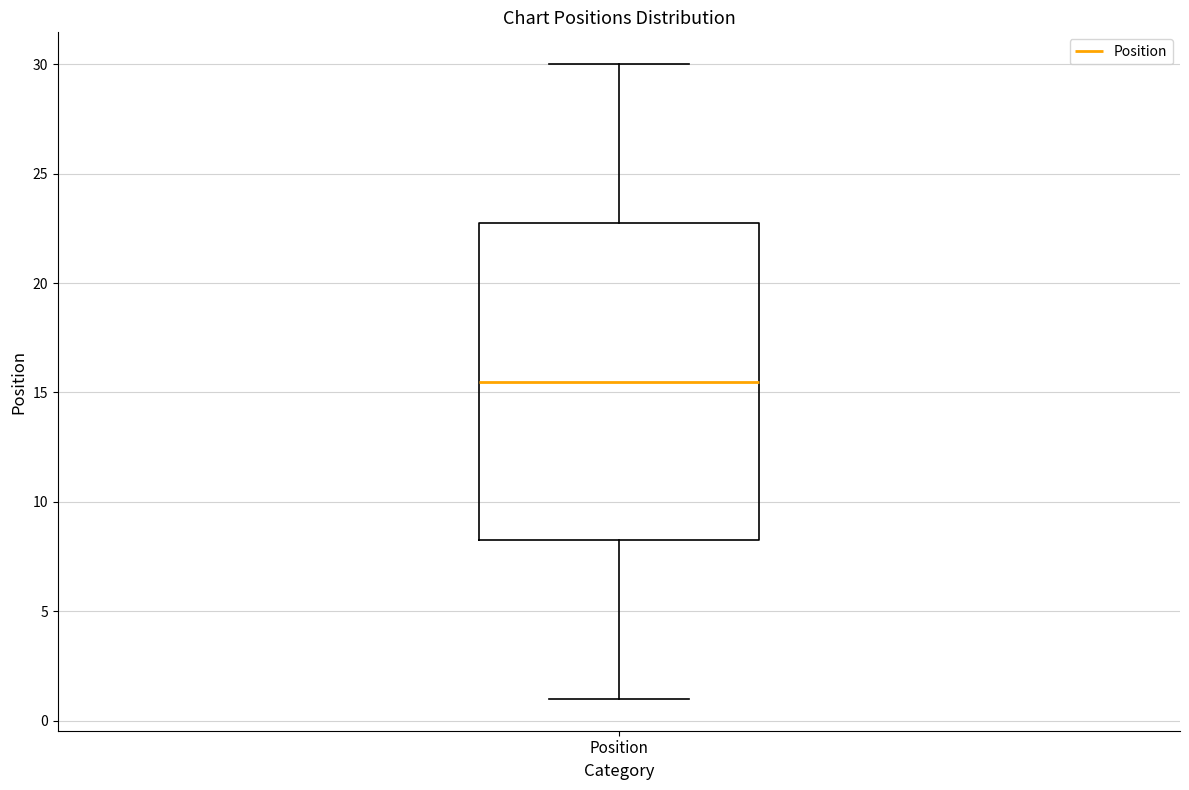

Where does the upper whisker of the box for Position end on the y-axis? The values are not printed on the chart, so give them approximately, as read against the axis.

30.0